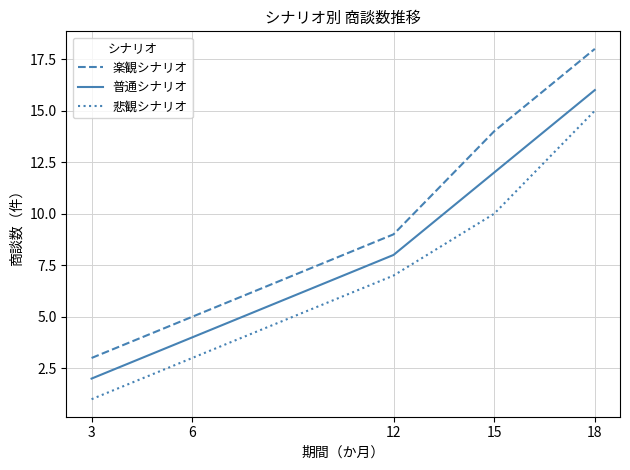

List the series in order of their overall mean, lowest first.

悲観シナリオ, 普通シナリオ, 楽観シナリオ